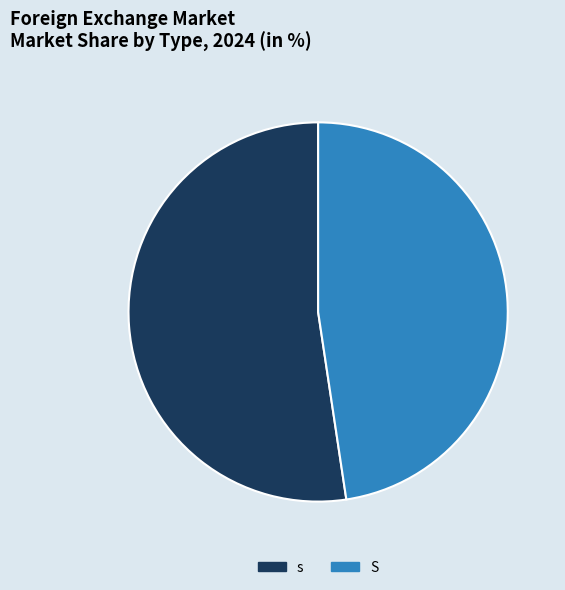

Rank the categories by value from highest to lowest.

s, S